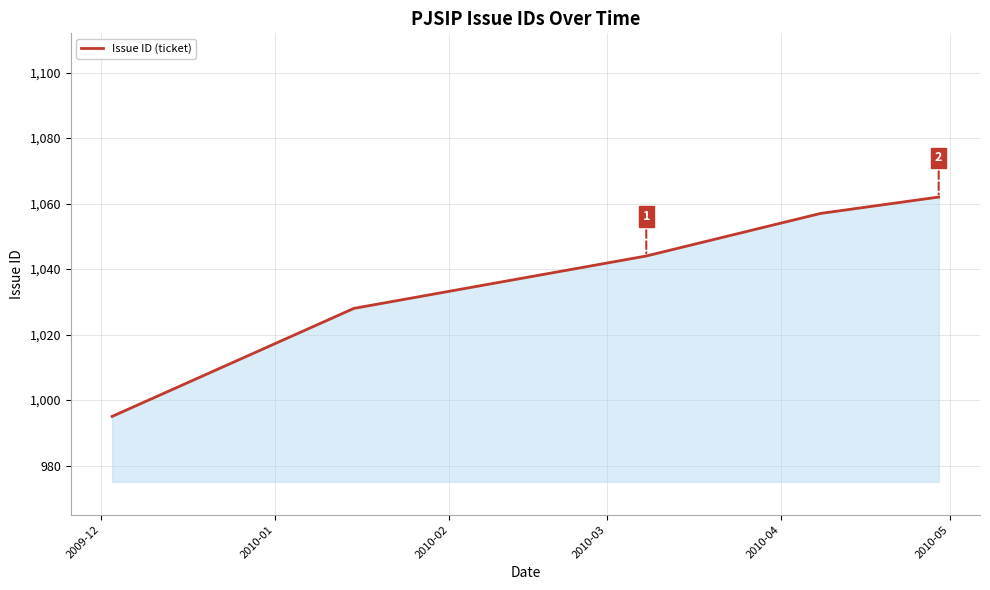

What is the difference between the maximum and minimum values?

67